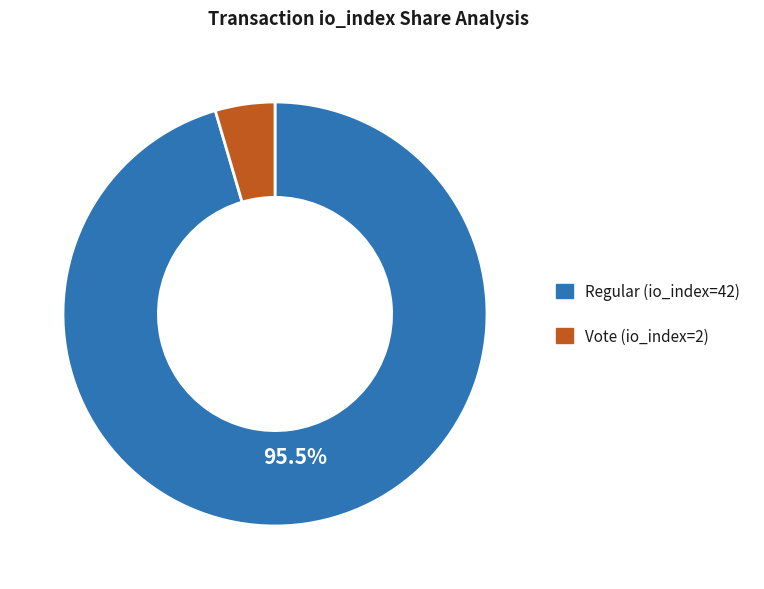

Which slice represents more than half of the pie?

Regular (io_index=42)